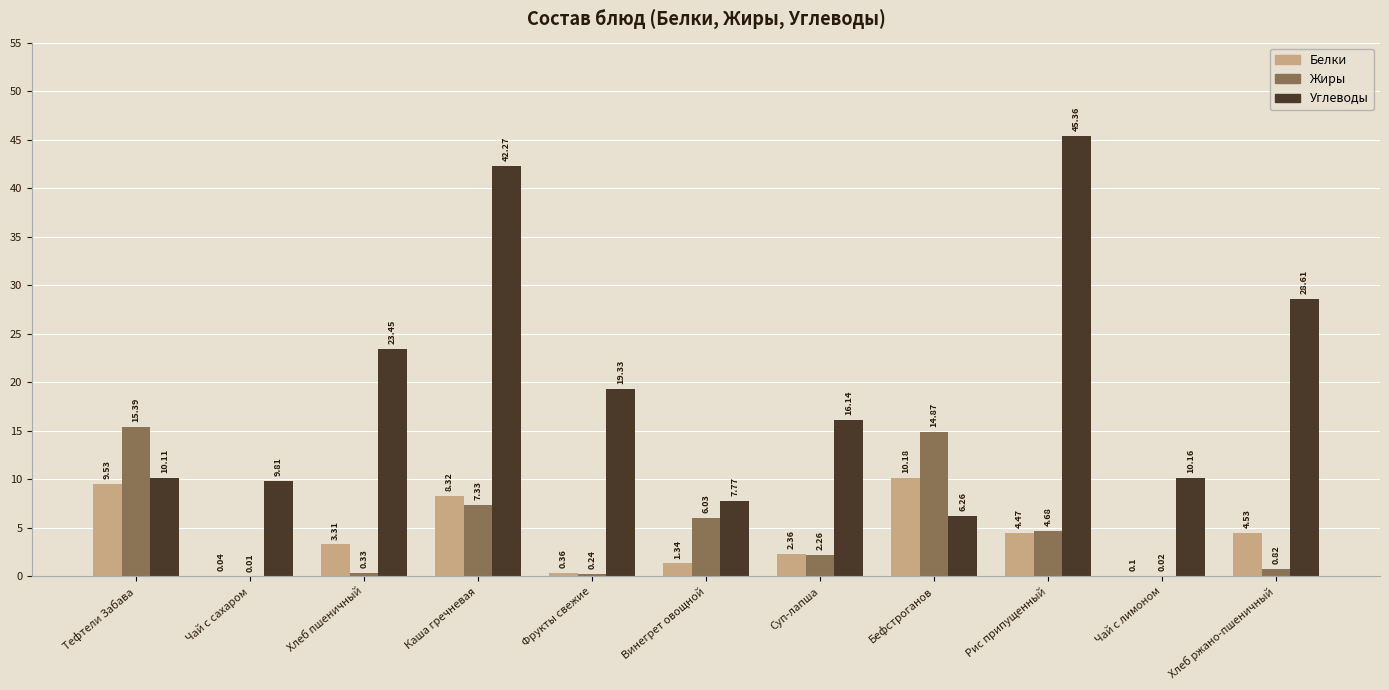

What is the sum of all Углеводы values?

219.3